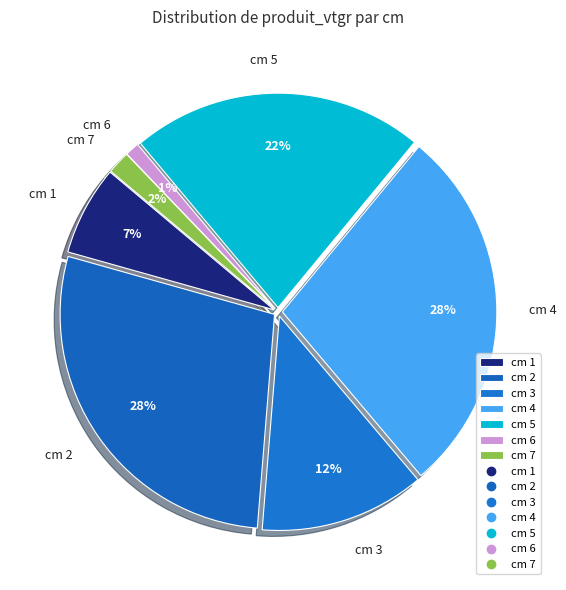

Does any single category account for the majority?

No